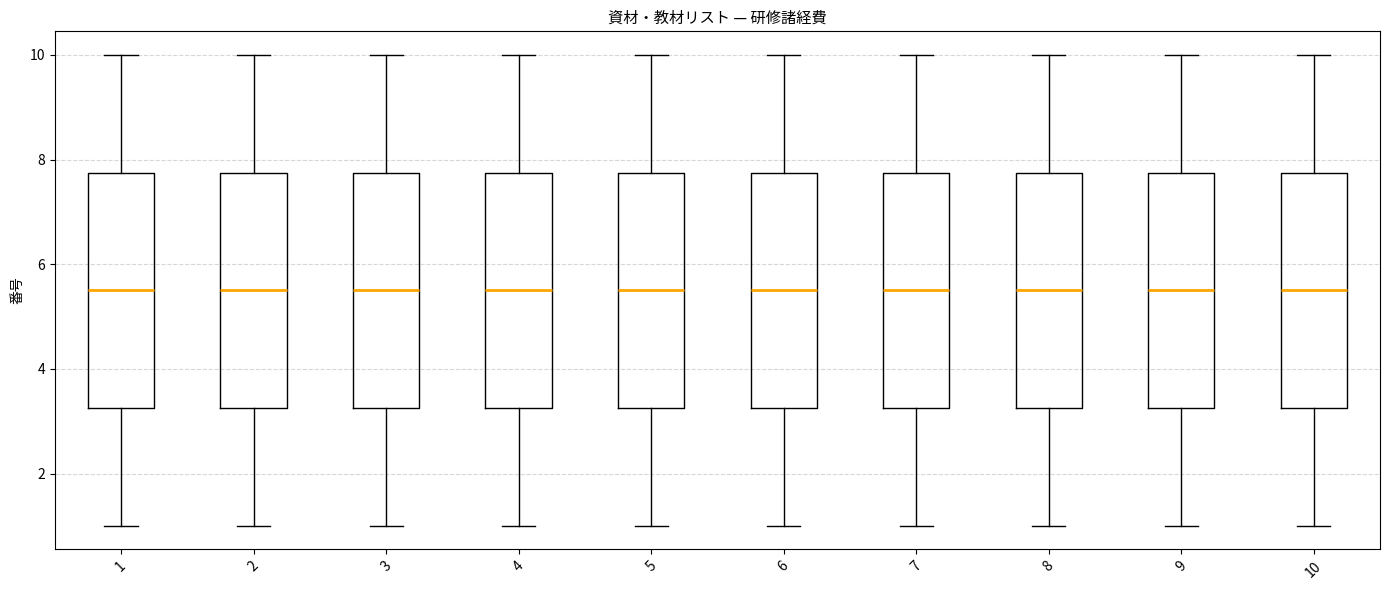

Reading left to right, transcribe this box plot: for each box, give where its median line is, the range the box spans, and where its two whiskers end, as read against the y-axis. The values are not printed on the chart, so give them approximately, as read against the axis.

1: median 5.6, box 3.2 to 7.8, whiskers 1.0 to 10.0
2: median 5.6, box 3.2 to 7.8, whiskers 1.0 to 10.0
3: median 5.6, box 3.2 to 7.8, whiskers 1.0 to 10.0
4: median 5.6, box 3.2 to 7.8, whiskers 1.0 to 10.0
5: median 5.6, box 3.2 to 7.8, whiskers 1.0 to 10.0
6: median 5.6, box 3.2 to 7.8, whiskers 1.0 to 10.0
7: median 5.6, box 3.2 to 7.8, whiskers 1.0 to 10.0
8: median 5.6, box 3.2 to 7.8, whiskers 1.0 to 10.0
9: median 5.6, box 3.2 to 7.8, whiskers 1.0 to 10.0
10: median 5.6, box 3.2 to 7.8, whiskers 1.0 to 10.0